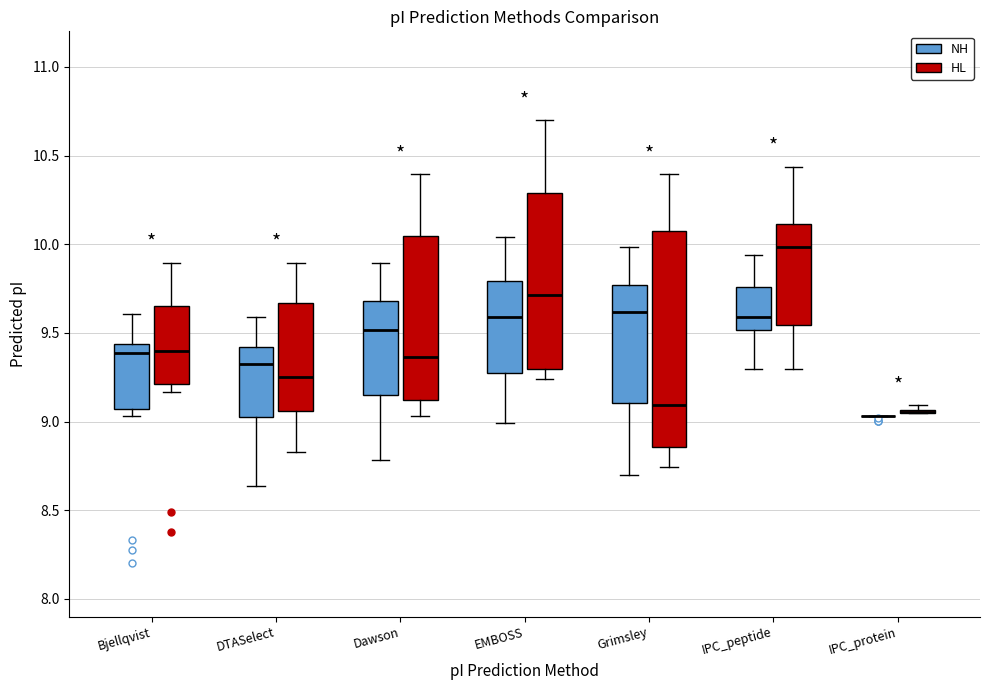

Comparing the boxes themselves (not the whiskers), which one is the tallest?

Grimsley (HL)